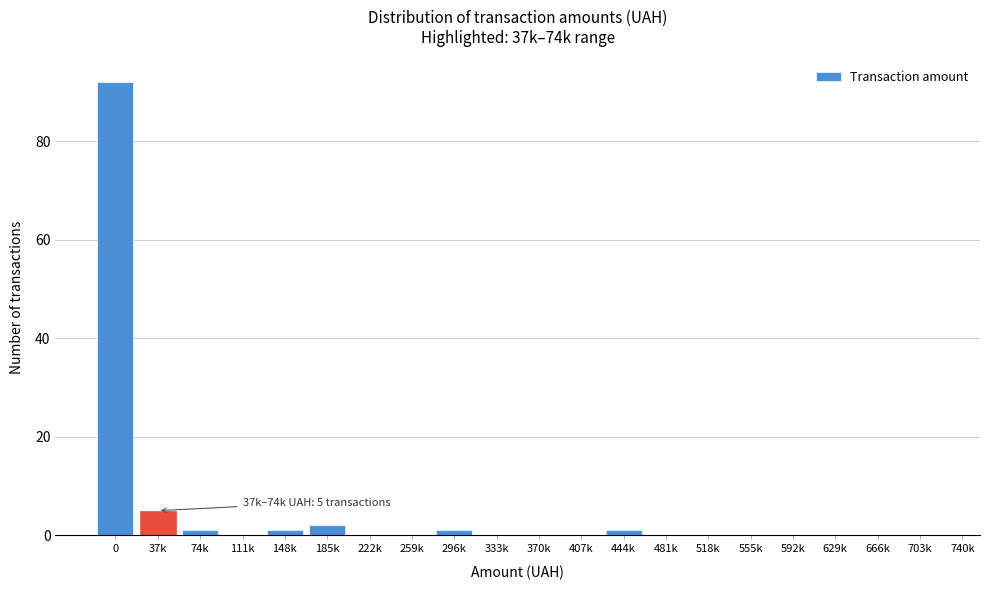

Reading left to right, transcribe all the data shown in this chart.

0=92	37k=5	74k=1	111k=0	148k=1	185k=2	222k=0	259k=0	296k=1	333k=0	370k=0	407k=0	444k=1	481k=0	518k=0	555k=0	592k=0	629k=0	666k=0	703k=0